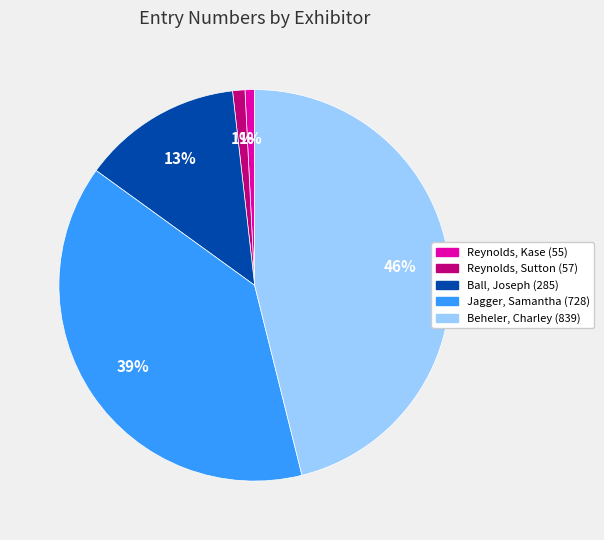

To the nearest percent, what is the difference between the Jagger, Samantha (728) and Beheler, Charley (839) slice percentages?

7%